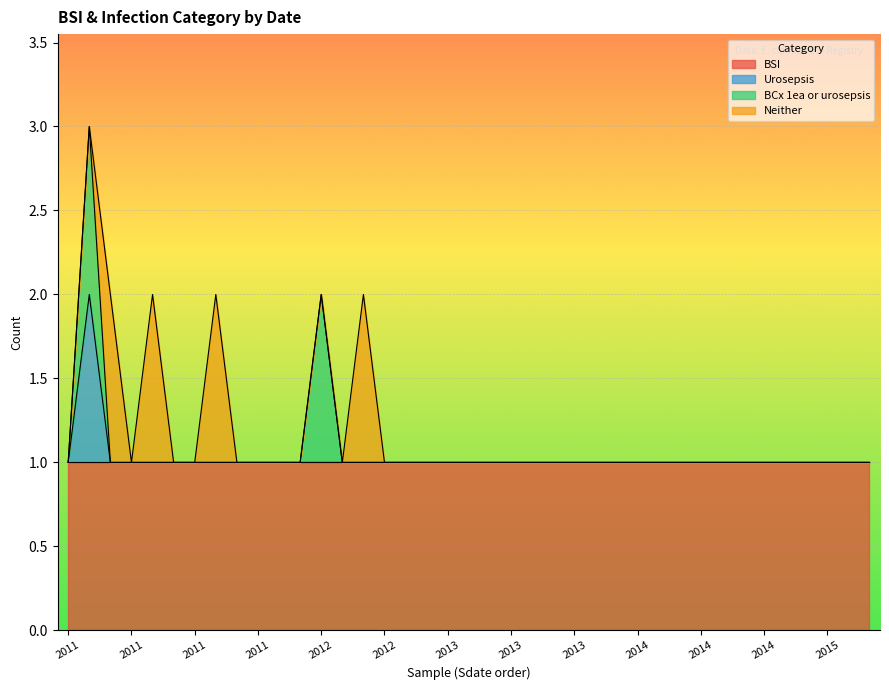

At which category is the sum across all series the highest?

2011